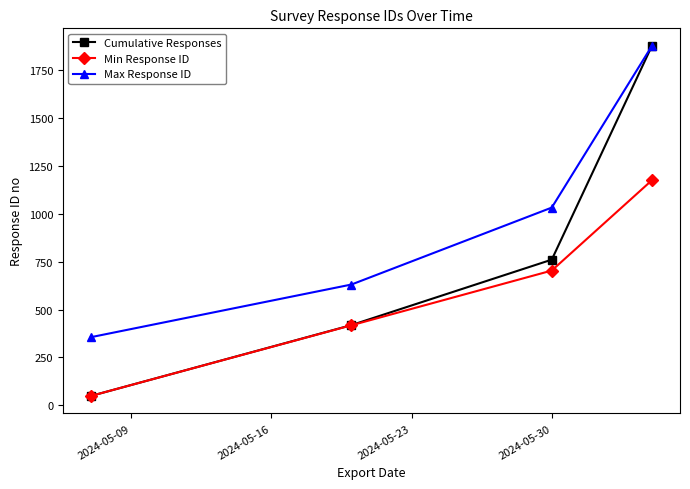

At how many categories does at least one series exceed 139?

4